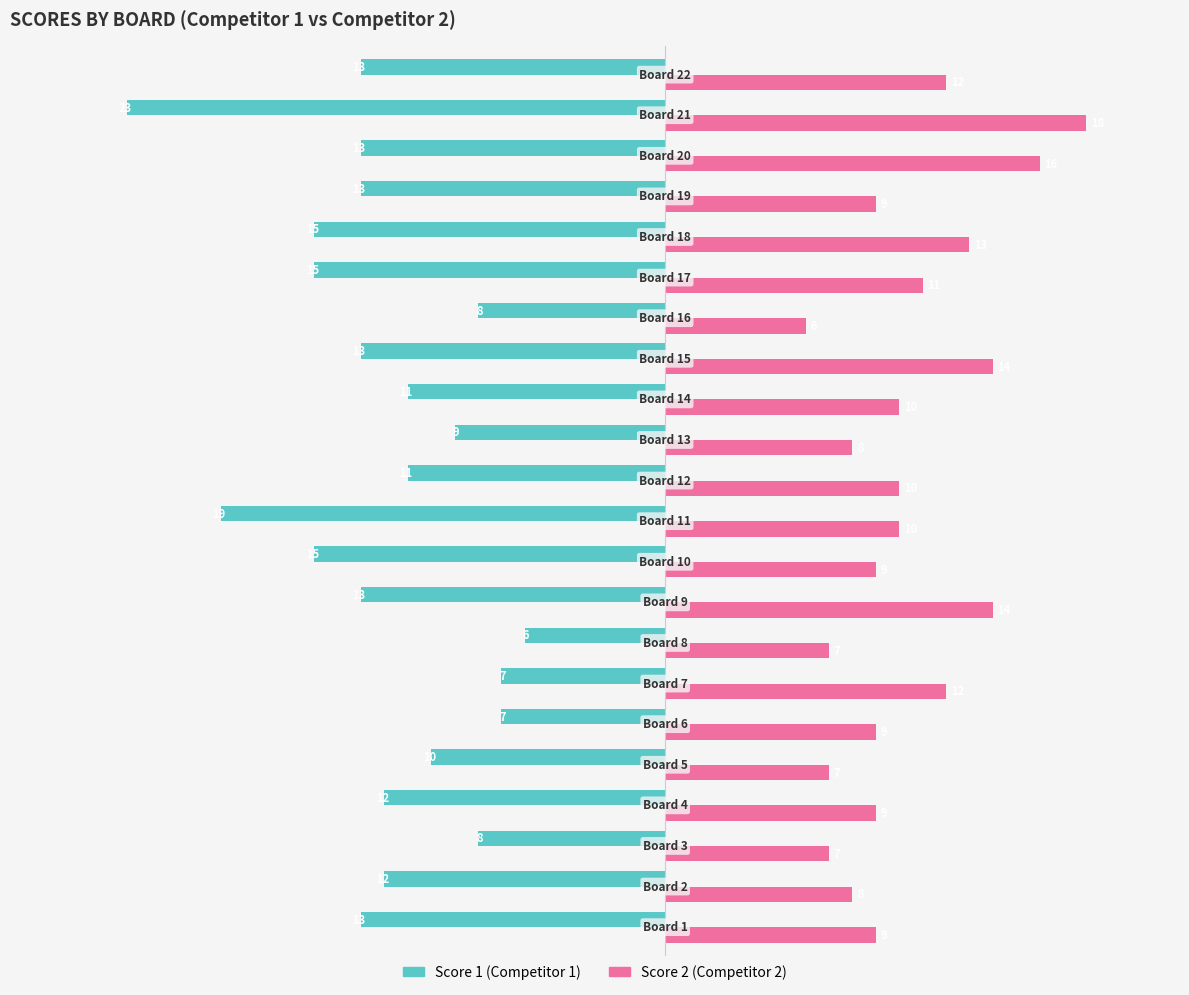

What is the smallest value displayed?

-23